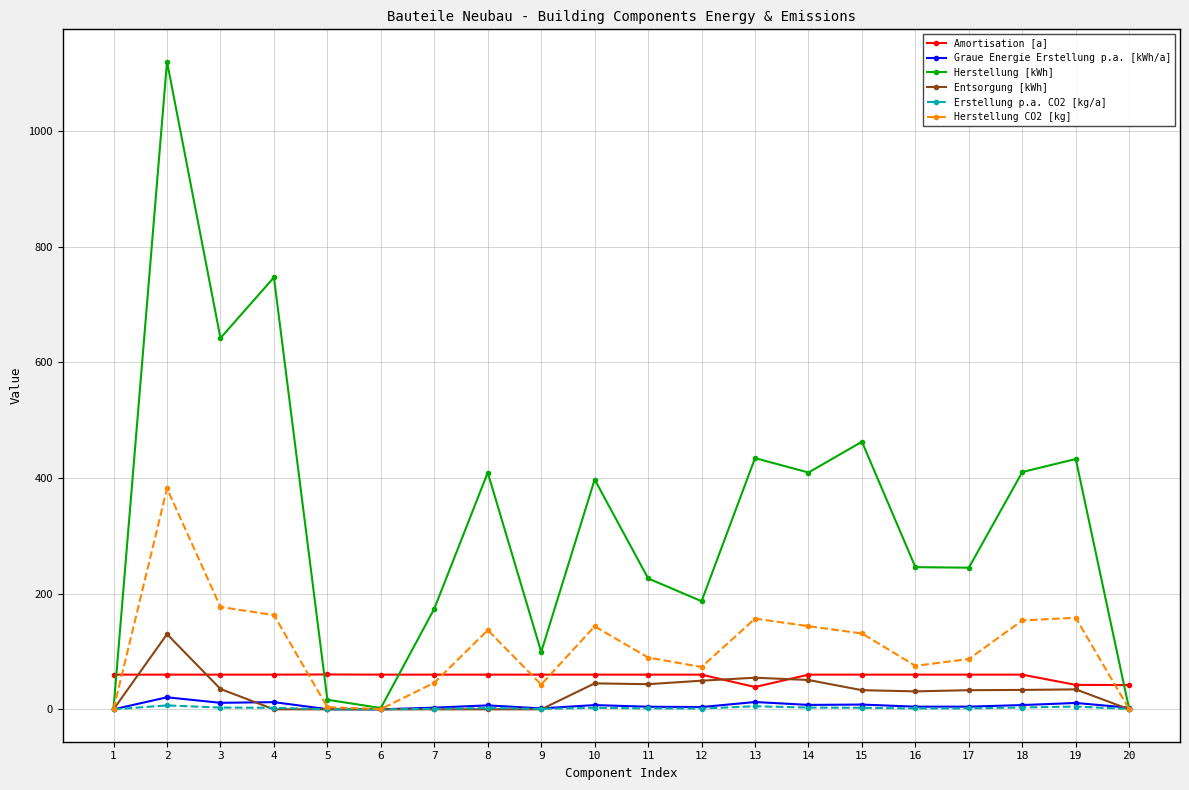

In Herstellung [kWh], how many points are higher than both neighbors (excluding endpoints)?

7